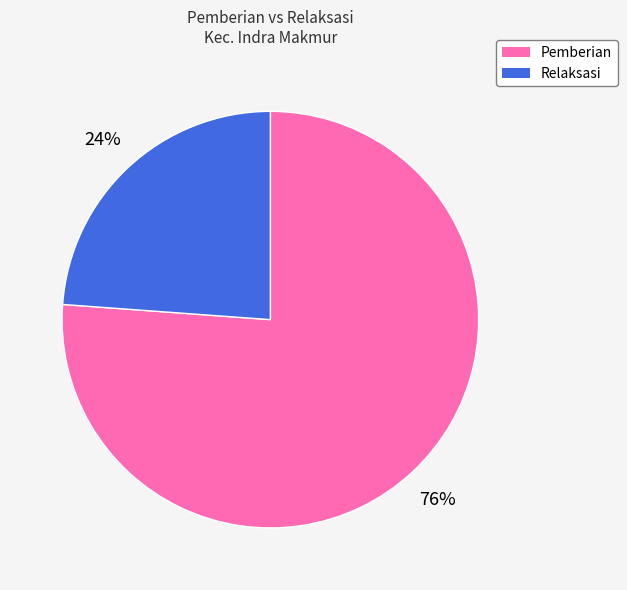

Is there any slice that represents more than half of the pie?

Yes